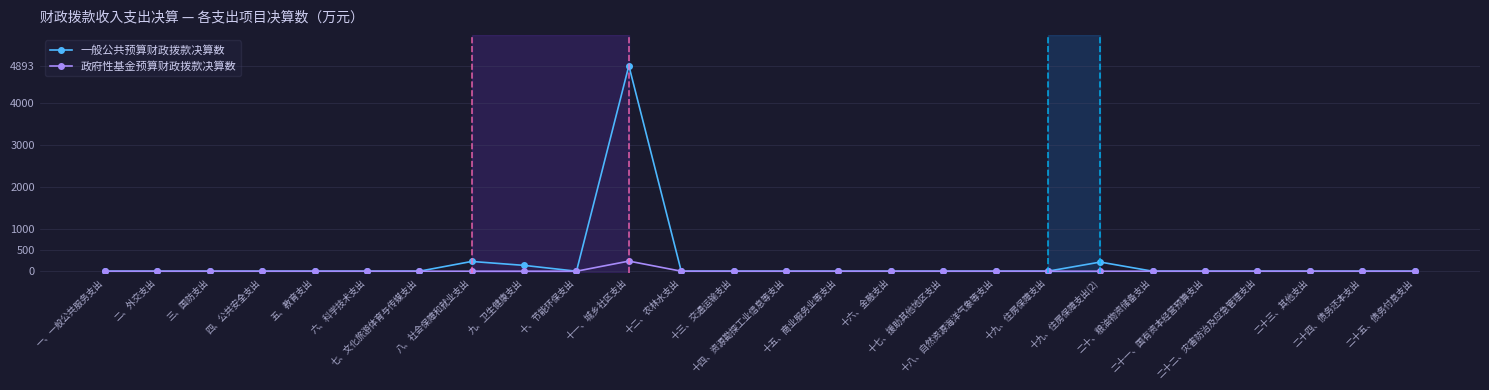

What is the greatest value displayed?

4893.7